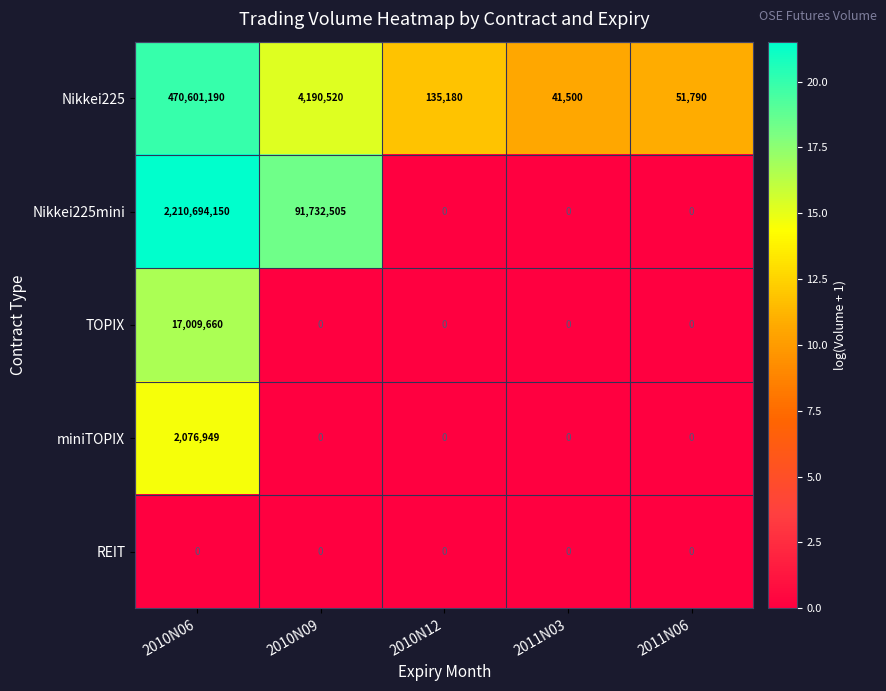

What is the difference between the maximum and minimum values in the Nikkei225mini series?

2210694150